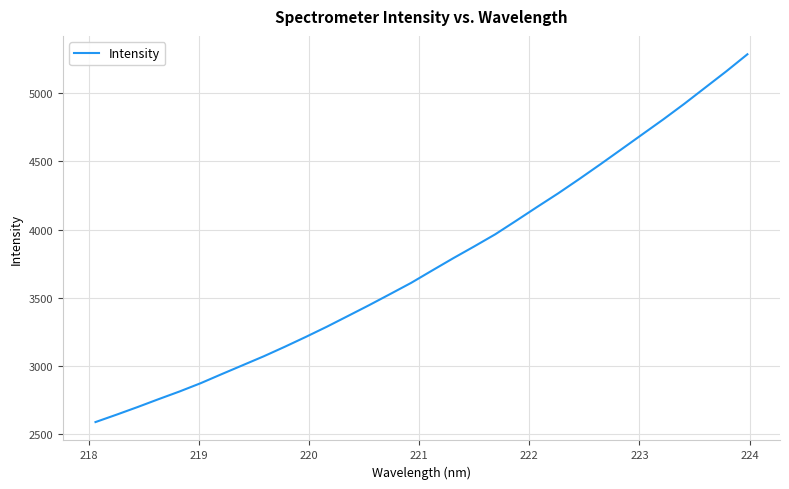

What is the maximum value shown in the chart?

5288.2